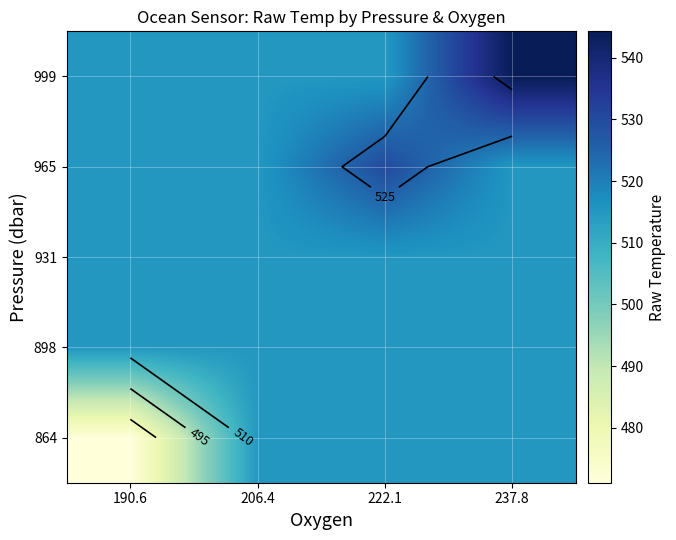

Is it true that 864 equals 639.4 at 190.6?

False